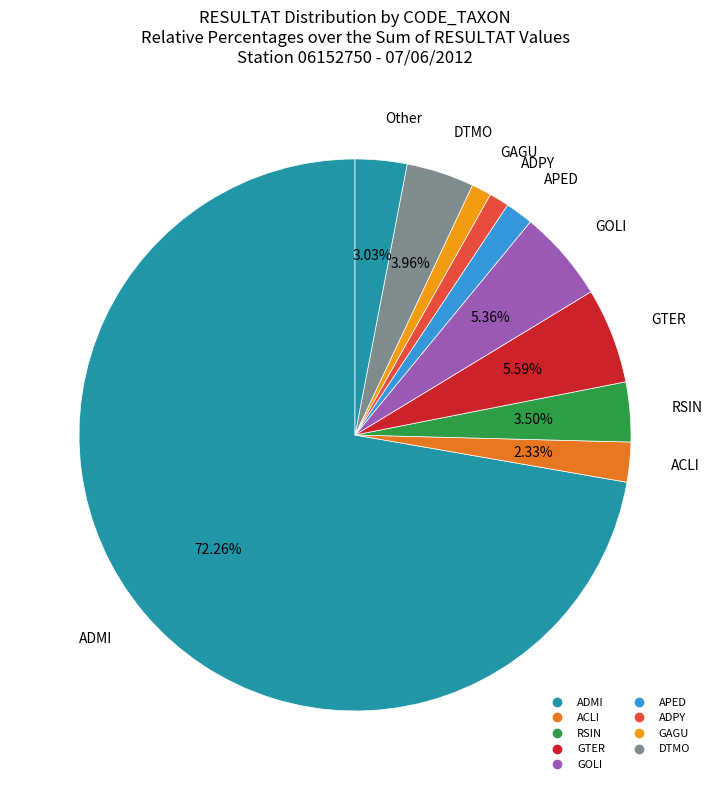

How many slices are in this pie chart?

10